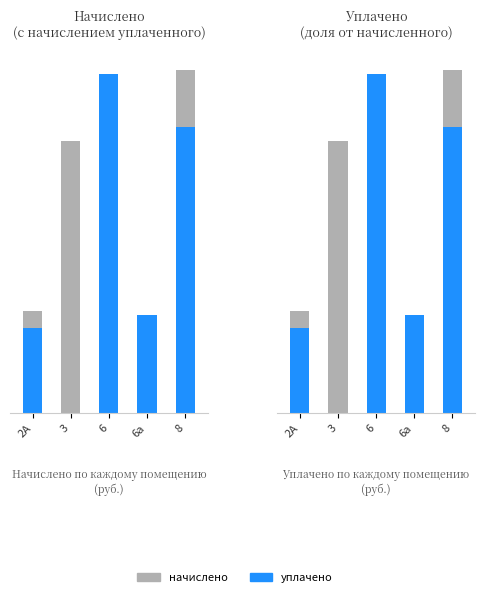

Which series has the largest total across all categories?

начислено